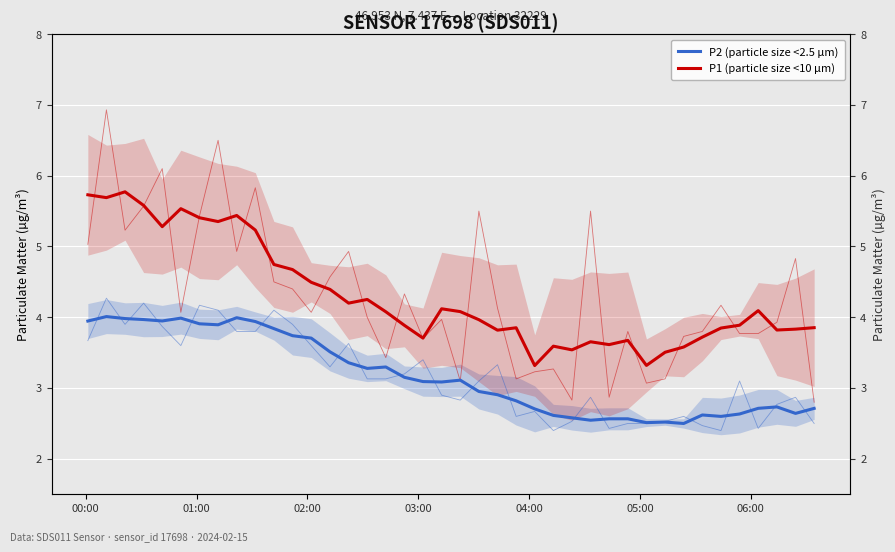

Count the number of categories in the chart.

40